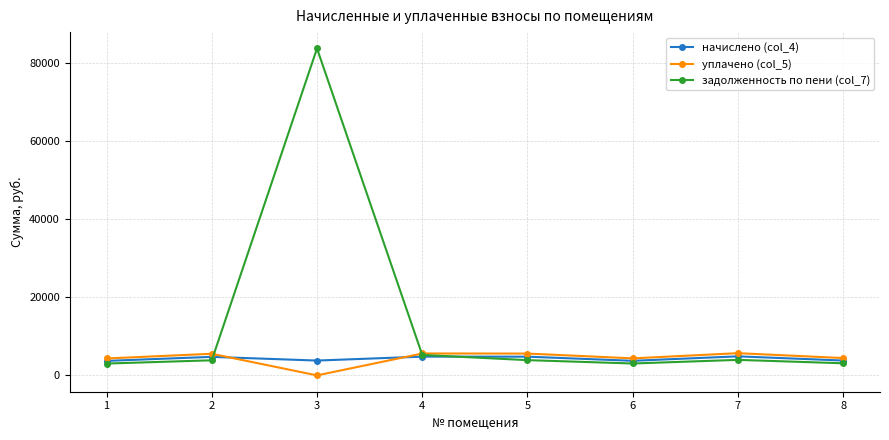

What is the difference between the second highest and second lowest values in the уплачено (col_5) series?

1277.6